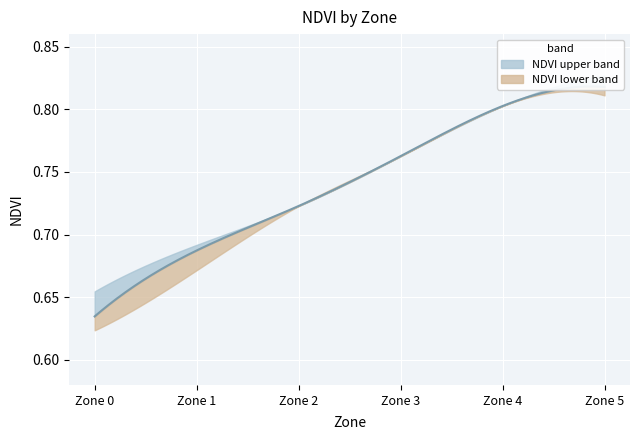

Count the NDVI_mean values in the range 0 to 1.

6